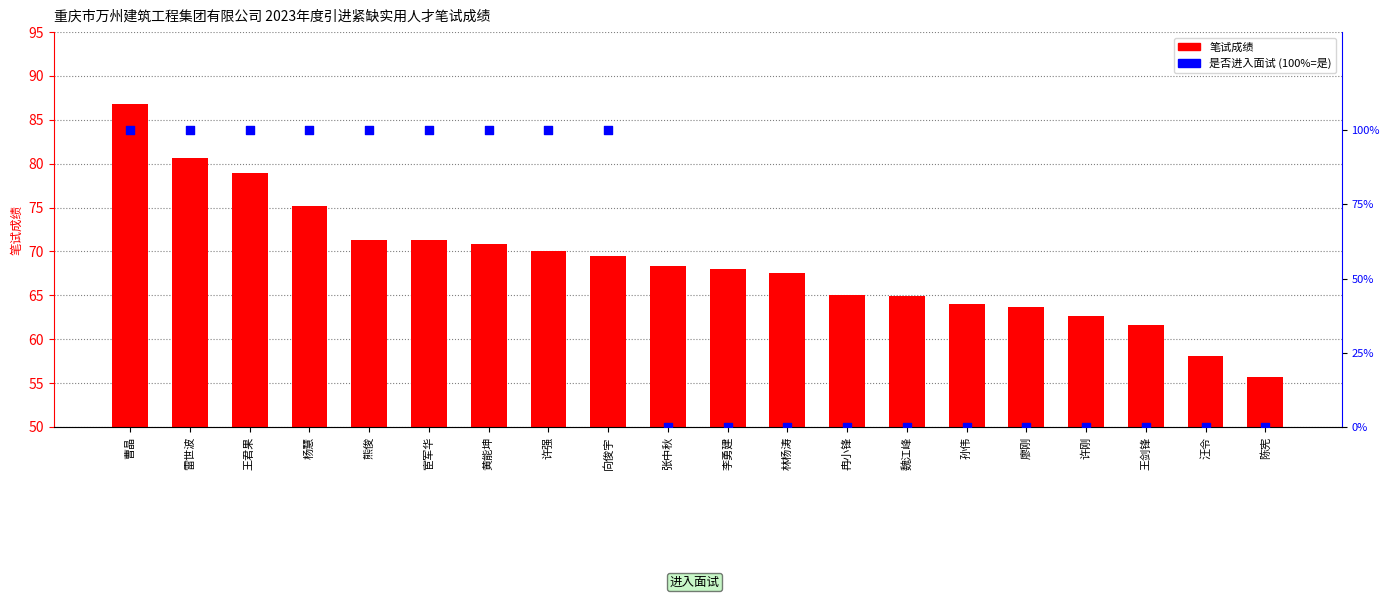

Which series contains the highest Y value?

是否进入面试